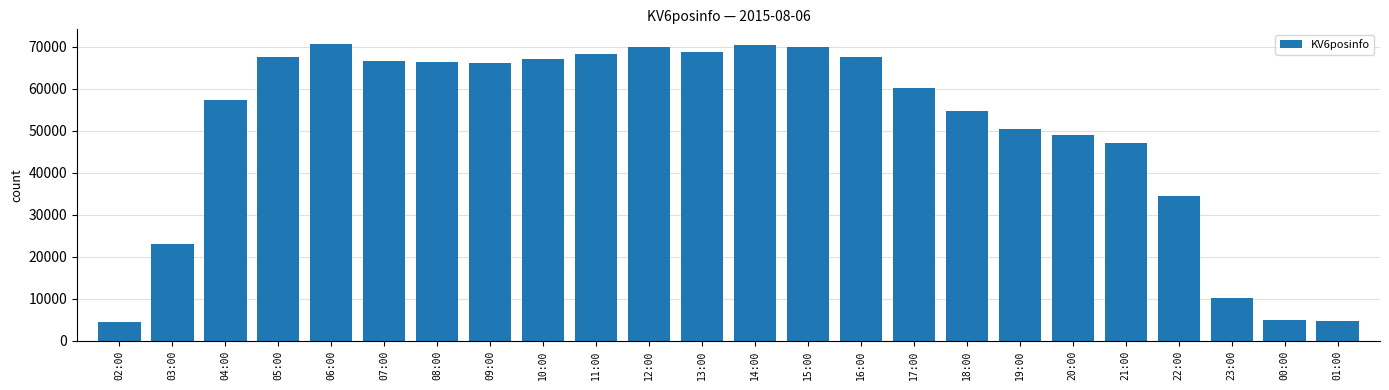

The value at 08:00 is 66432. True or false?

True